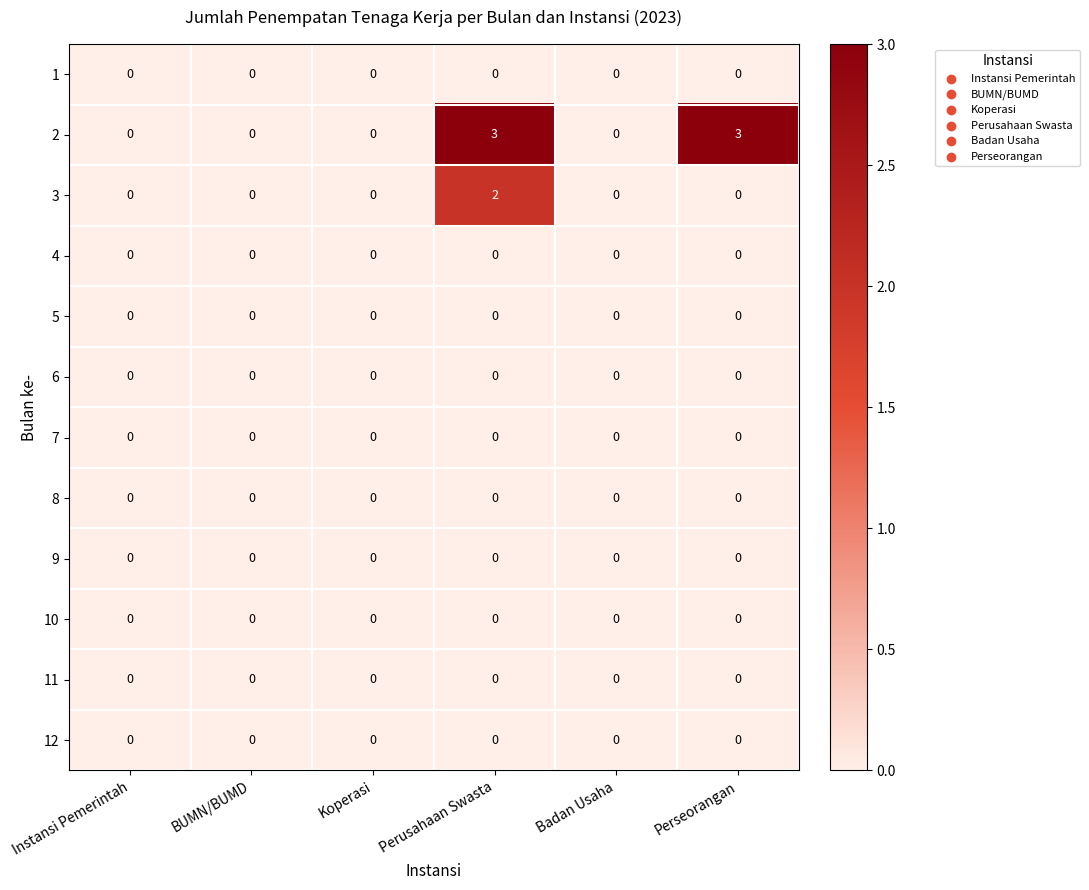

At which category is the sum across all series the highest?

Perusahaan Swasta